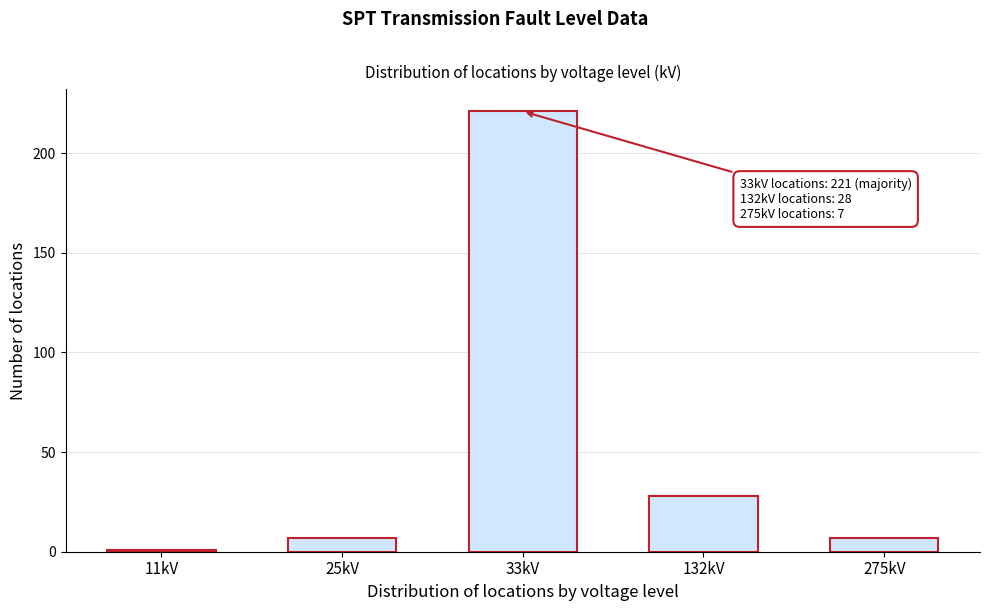

Reading left to right, extract all data points from this chart.

1	7	221	28	7